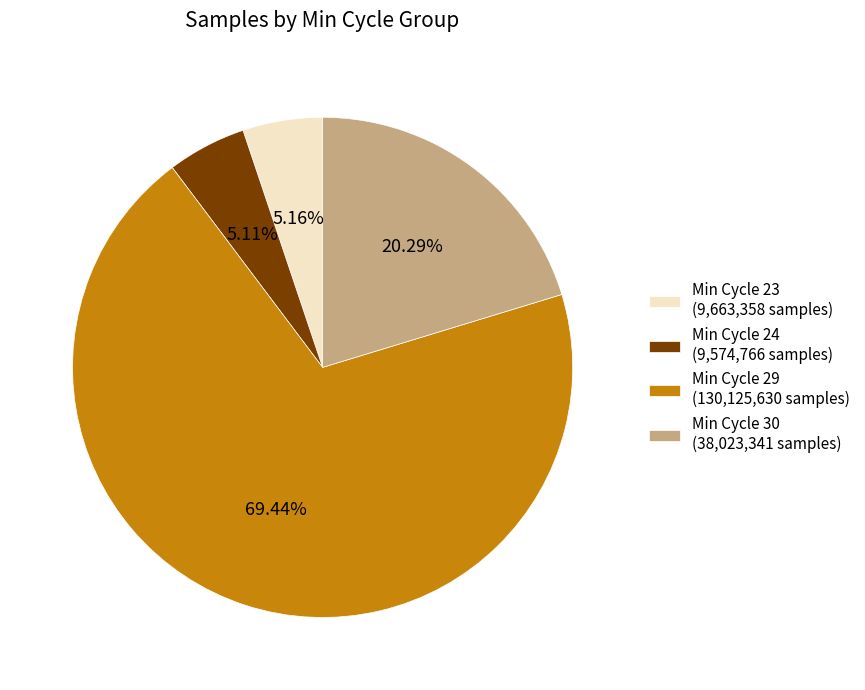

Does Min Cycle 30 (38,023,341 samples) account for over 50% of the chart?

No